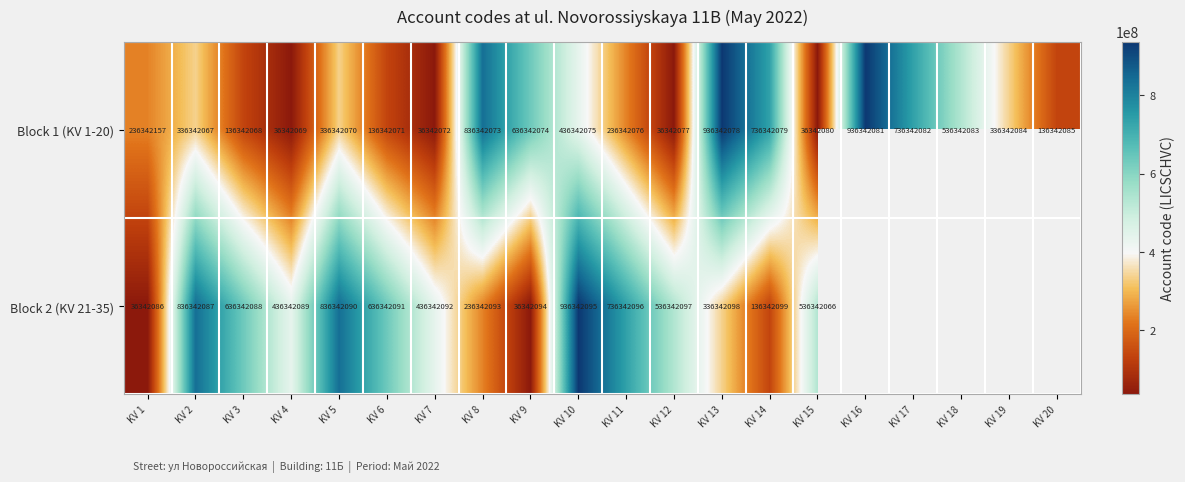

The value of Block 1 (KV 1-20) at KV 9 is 211841785. True or false?

False